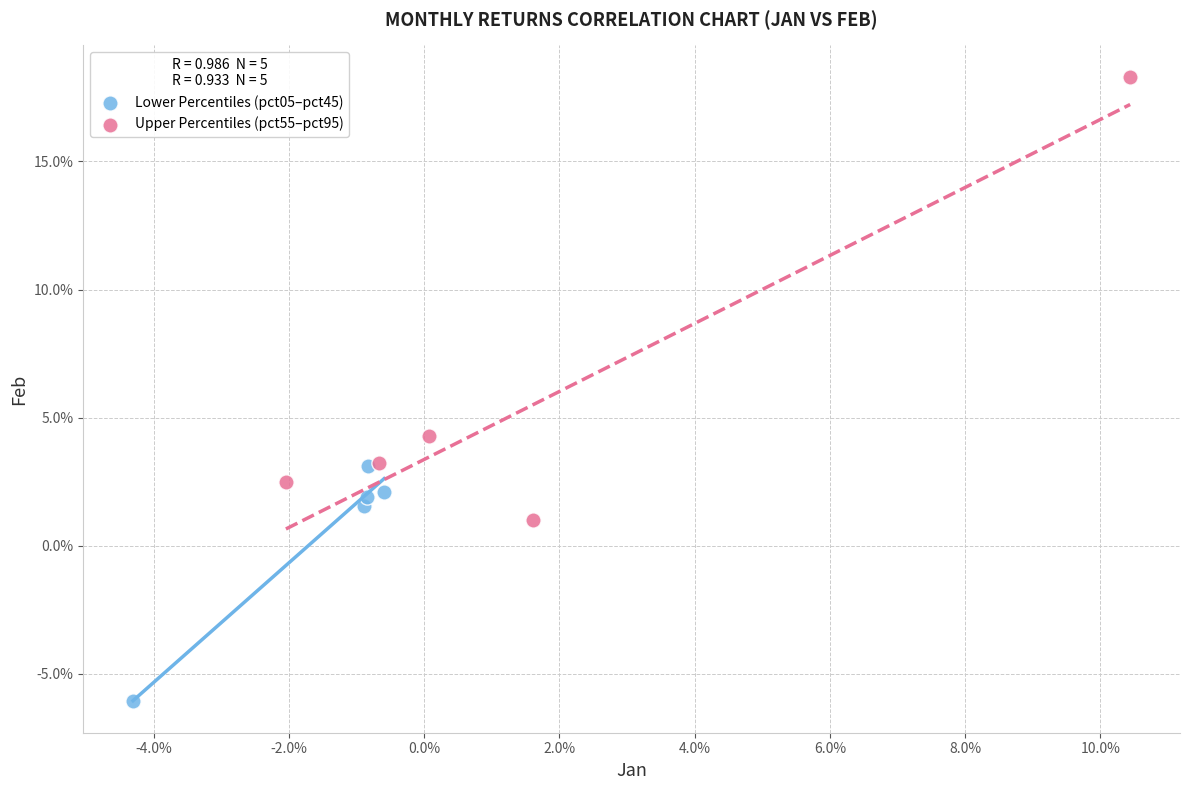

Which series has the largest Y range (max minus min)?

Upper Percentiles (pct55–pct95)